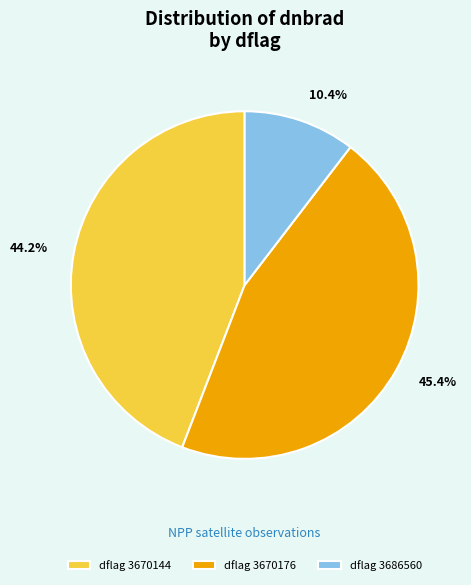

Which slice is the smallest?

dflag 3686560